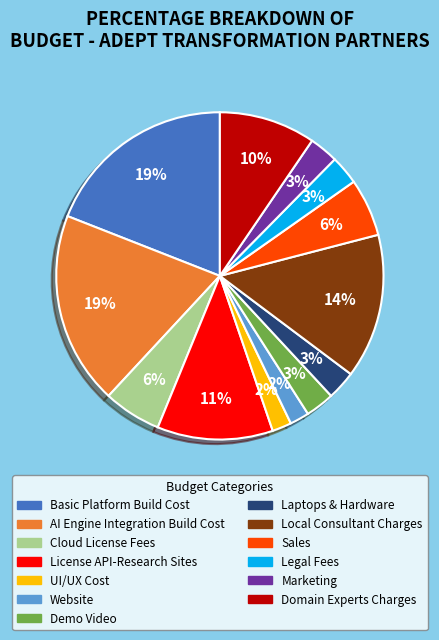

Does any single category account for the majority?

No